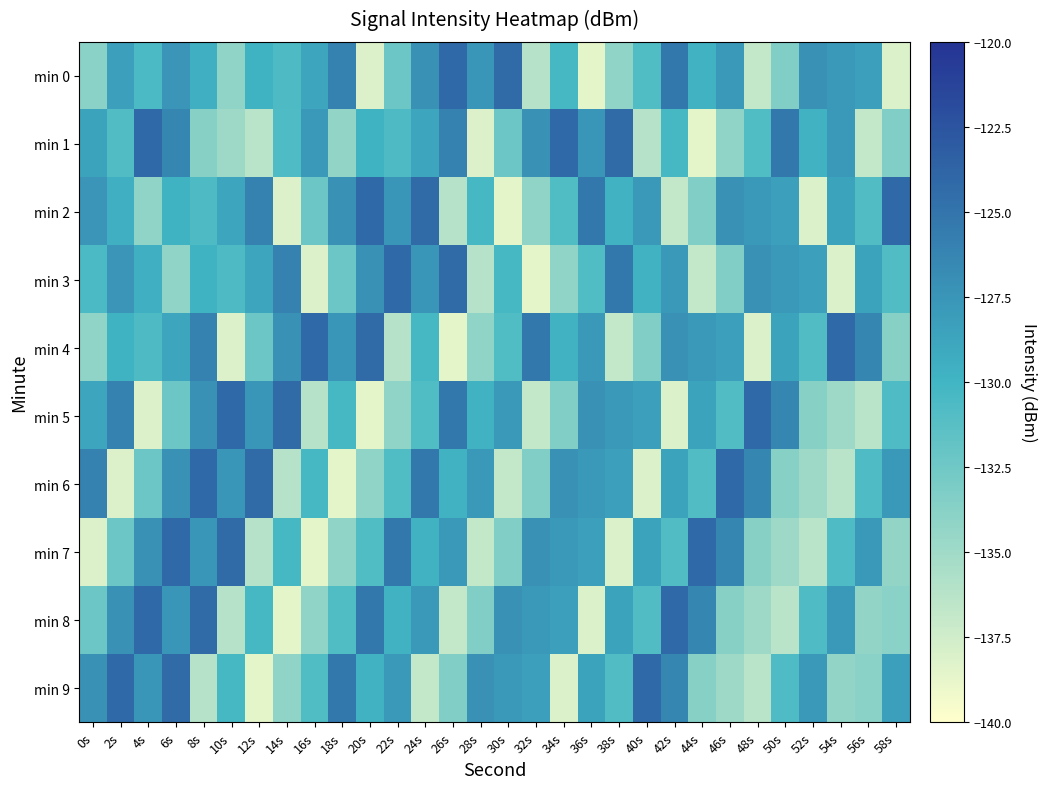

What is the total value across all series at 56s?

-1313.9